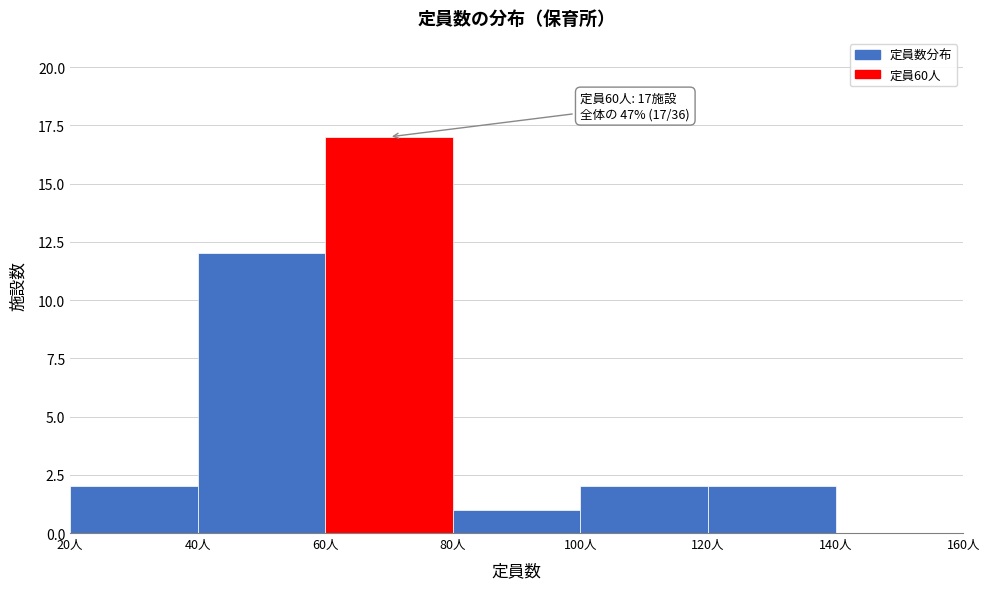

Which range on the x-axis has the tallest bar?

60 to 80